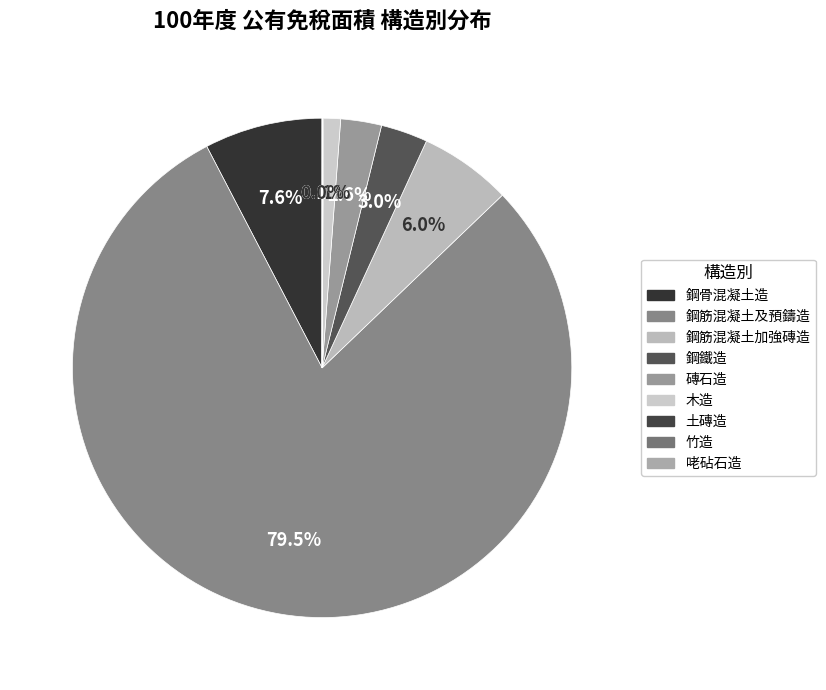

To the nearest percent, what is the combined percentage of 咾砧石造 and 鋼鐵造?

3%